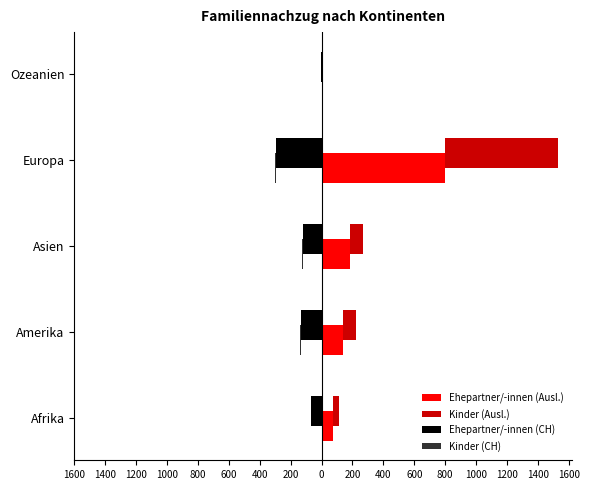

What is the spread (max minus min) of values at Europa?

1097